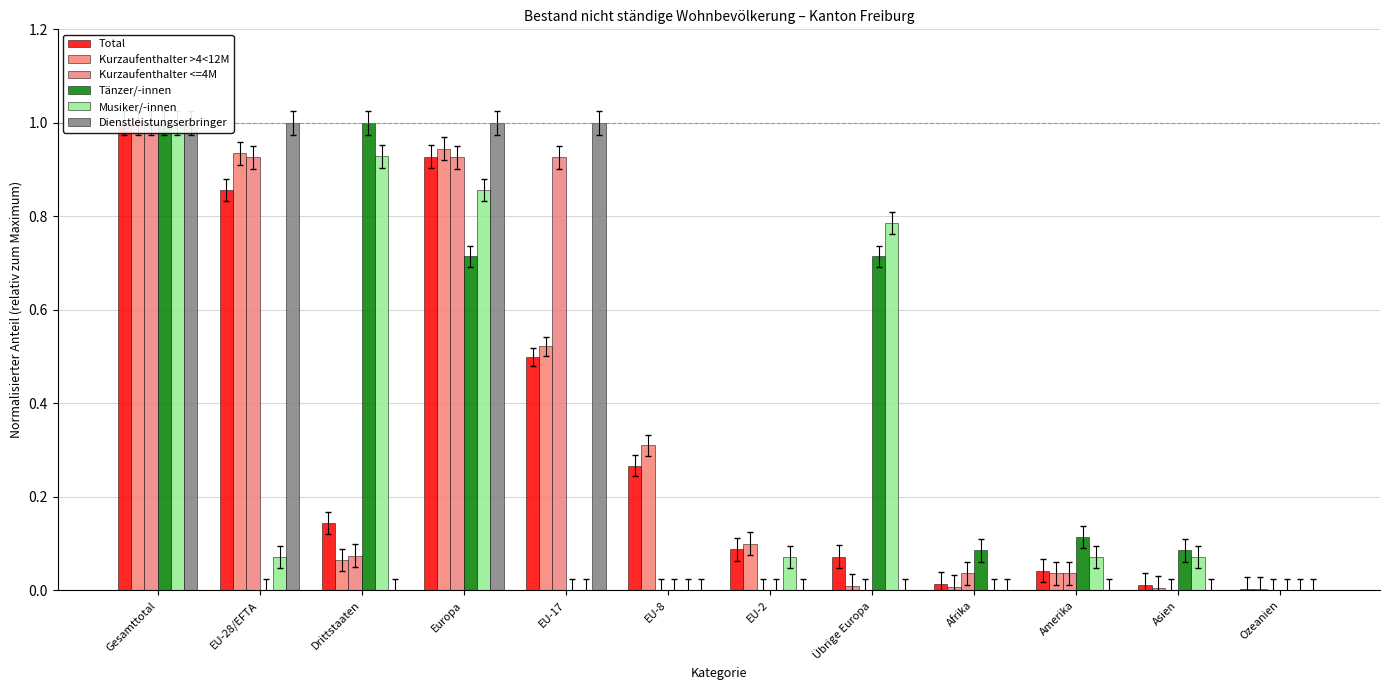

What position from the left is Drittstaaten?

3